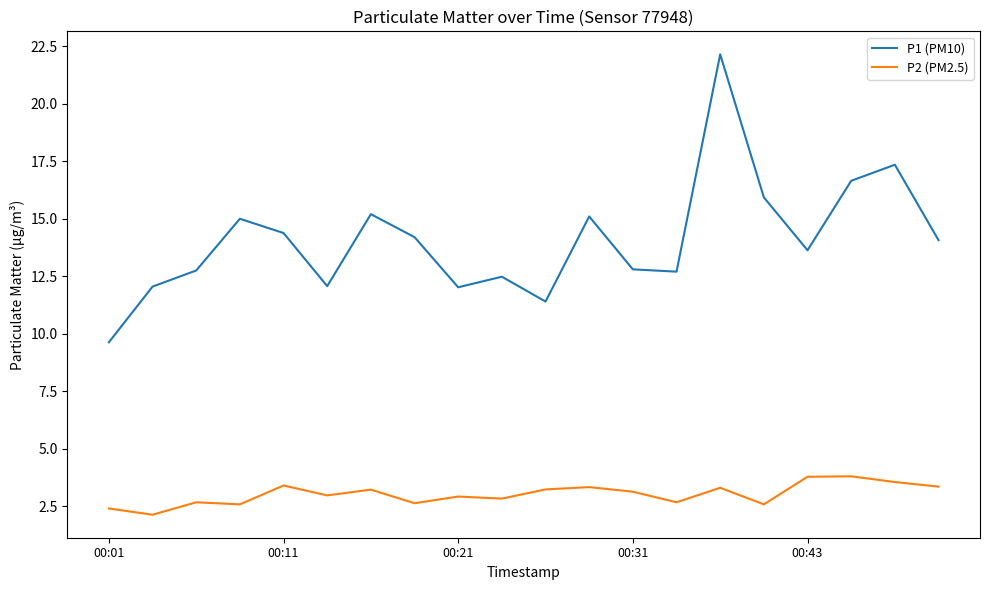

What is the minimum value shown in the chart?

2.1